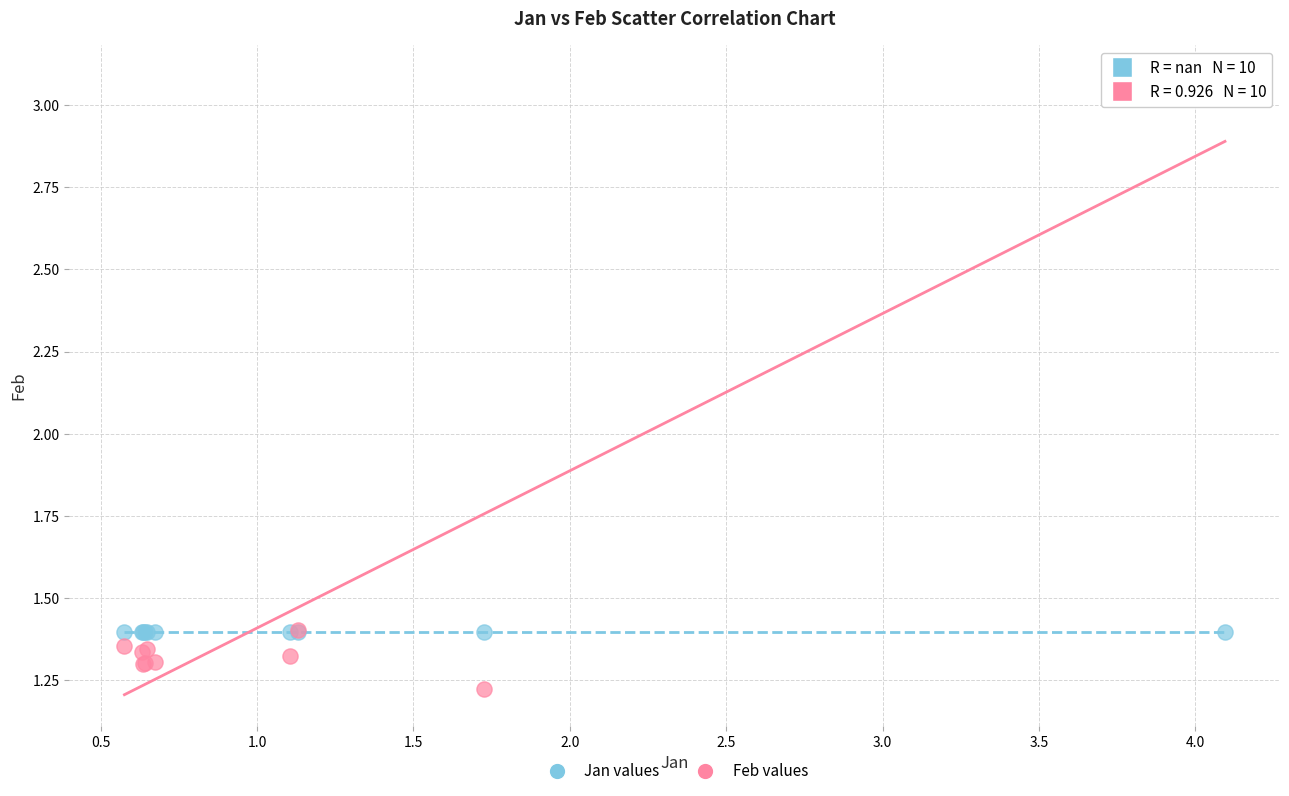

Which series contains the highest Y value?

Feb values